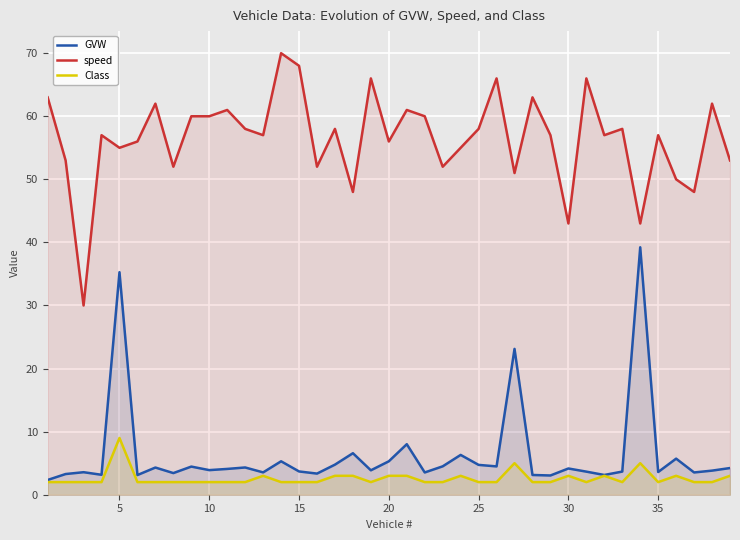

At how many categories does at least one series exceed 47?

36